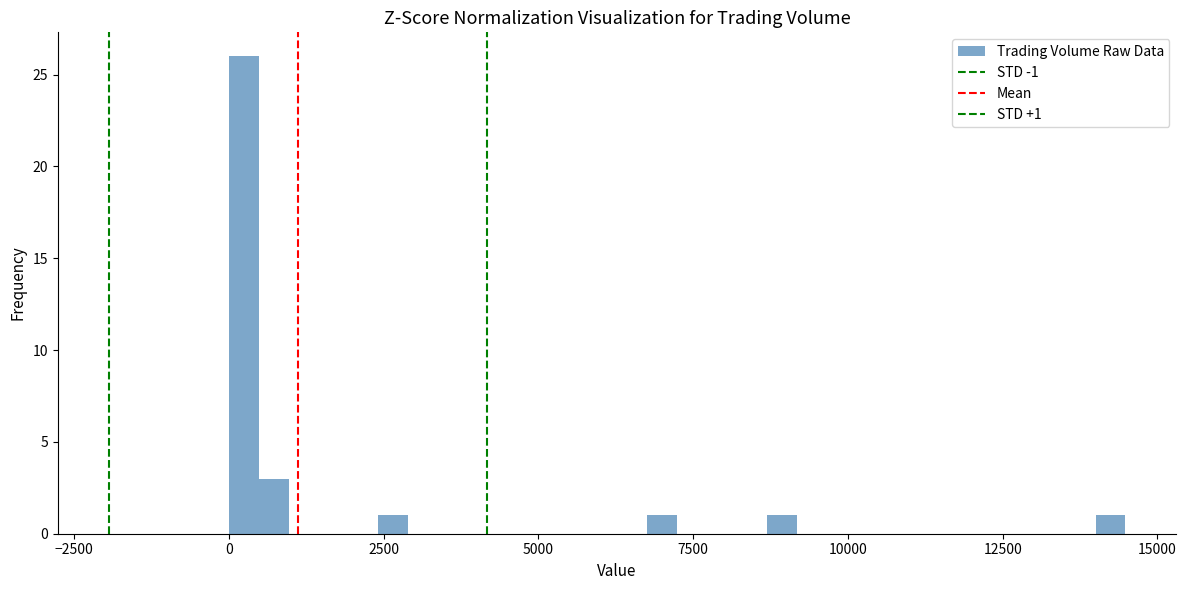

Around what value on the x-axis is the tallest bar? Give the approximate position of its centre, as read against the axis.

0